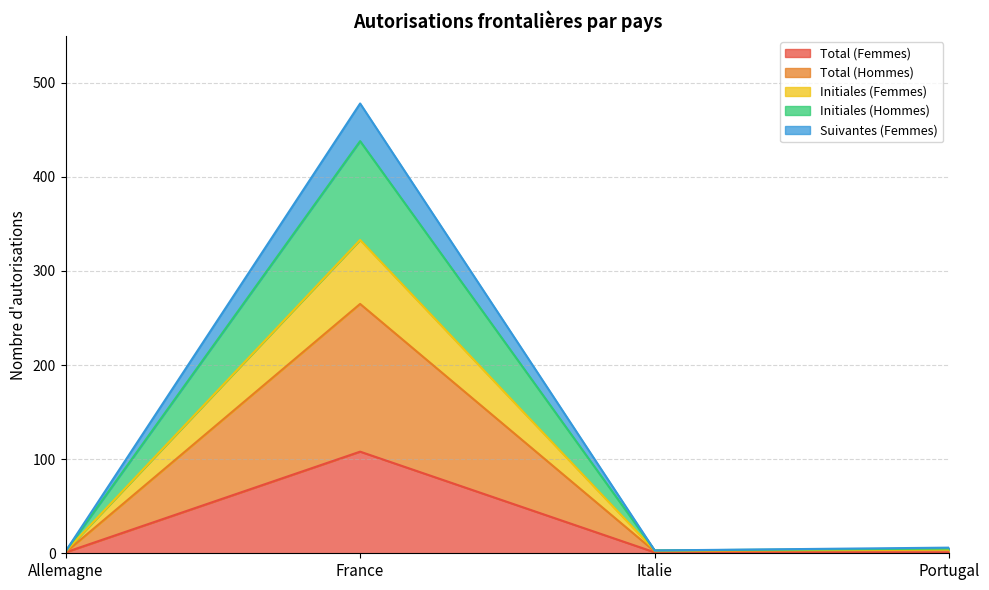

What is the lowest value of the Initiales (Femmes) series?

2